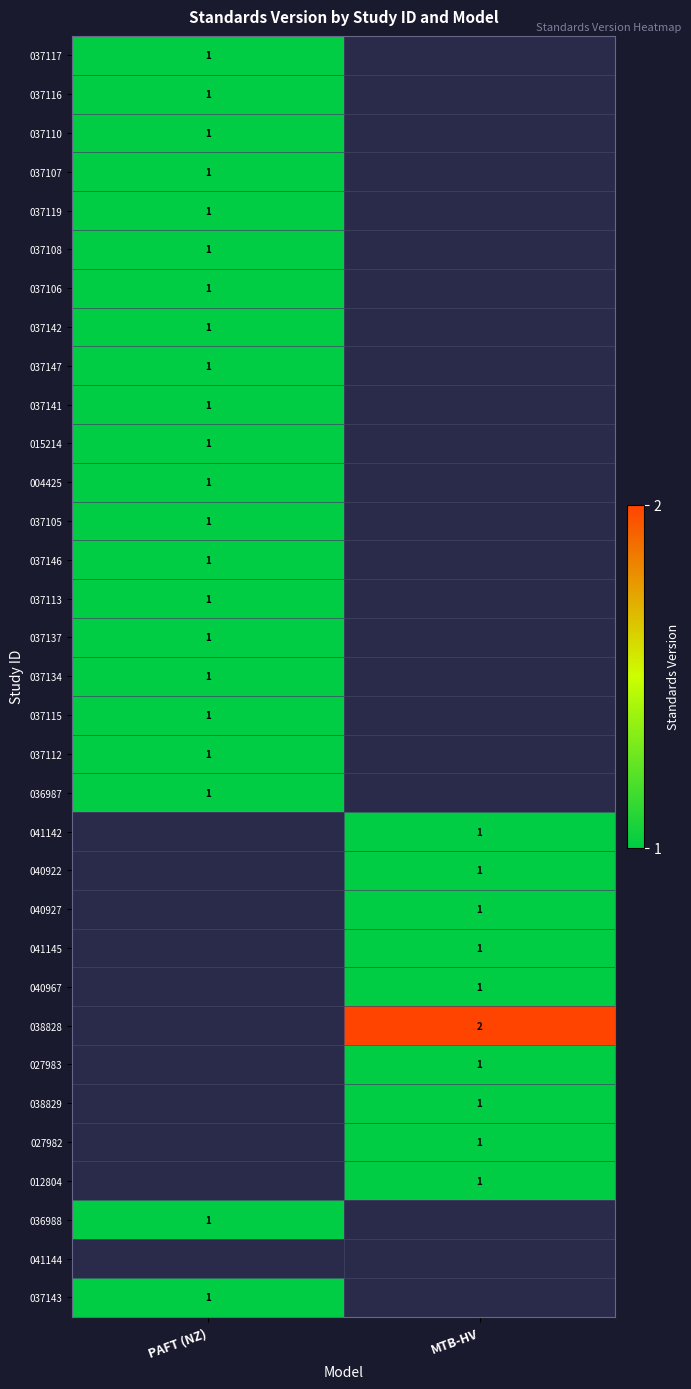

True or false: 037115 has a value of 2 at PAFT (NZ).

False